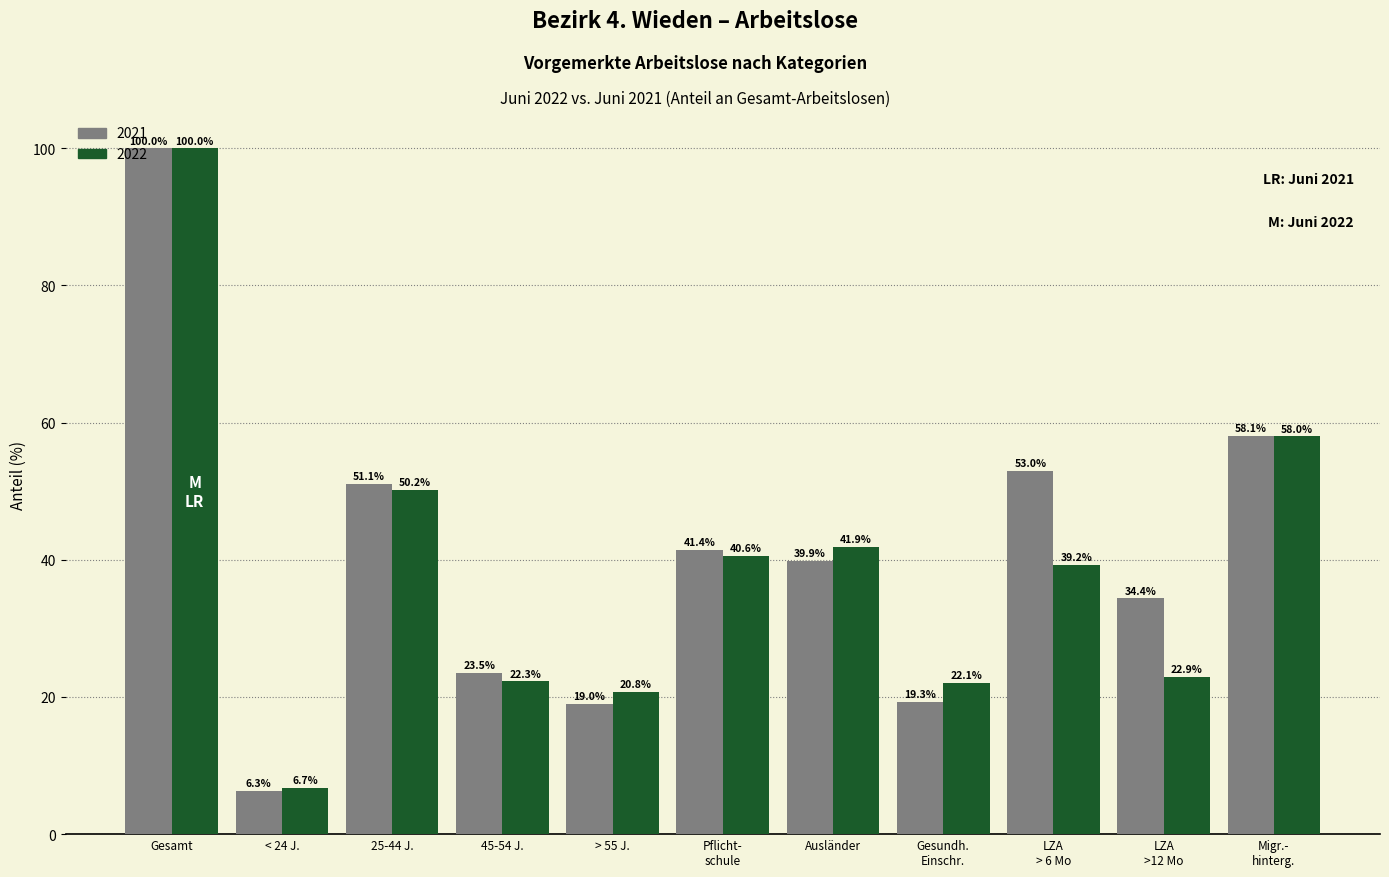

Reading left to right, list all the values displayed in this chart.

2021: 100.0	6.3	51.1	23.5	19.0	41.4	39.9	19.3	53.0	34.4	58.1
2022: 100.0	6.7	50.2	22.3	20.8	40.6	41.9	22.1	39.2	22.9	58.0